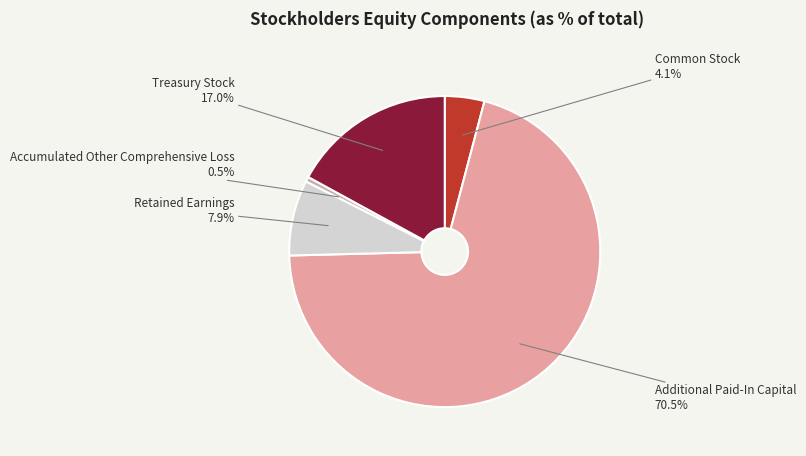

To the nearest percent, what is the average slice percentage?

20%